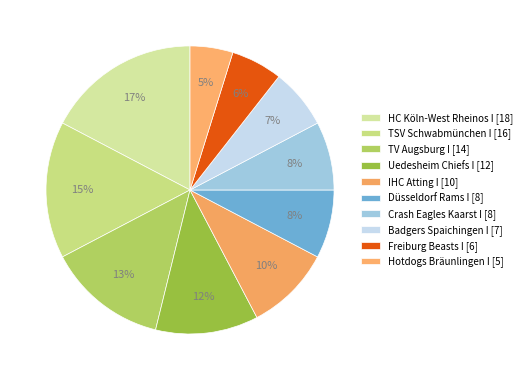

How many segments does this pie chart have?

10